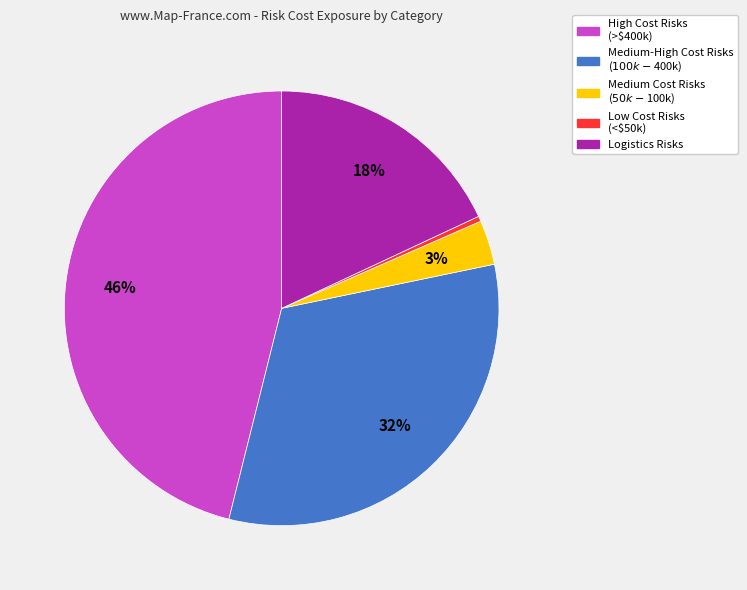

Is there a majority slice in this chart?

No